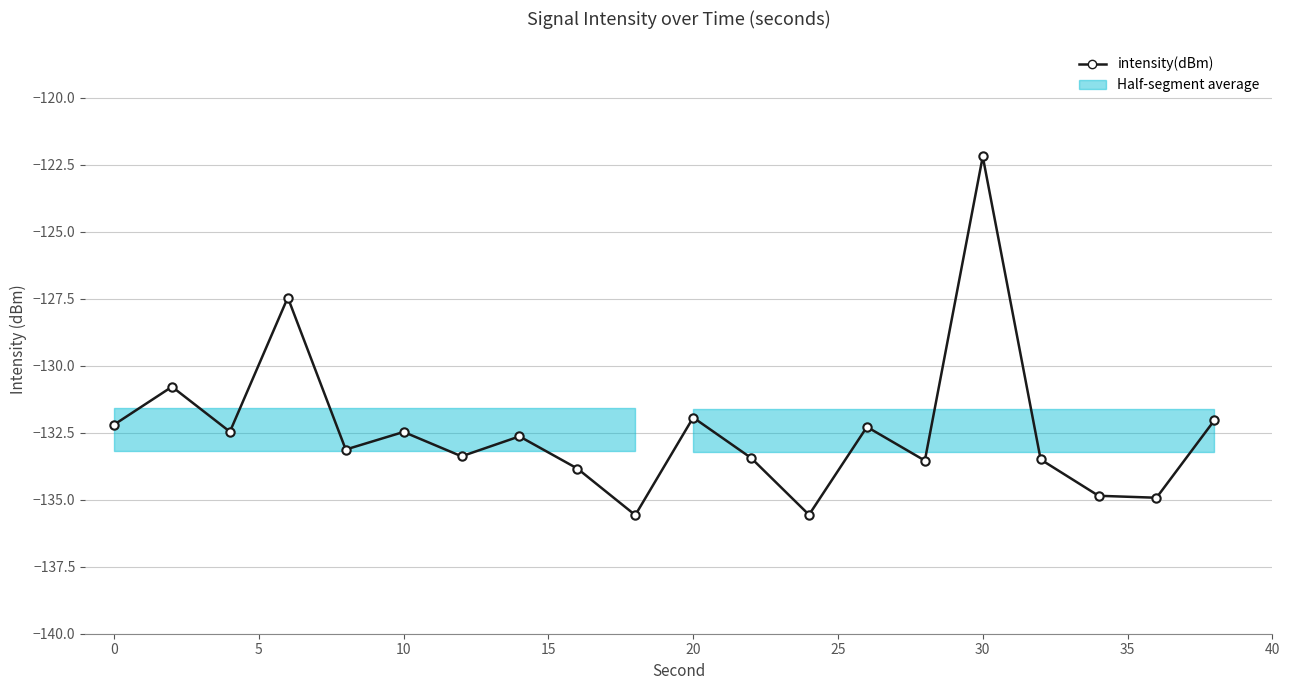

What is the minimum value shown in the chart?

-135.6